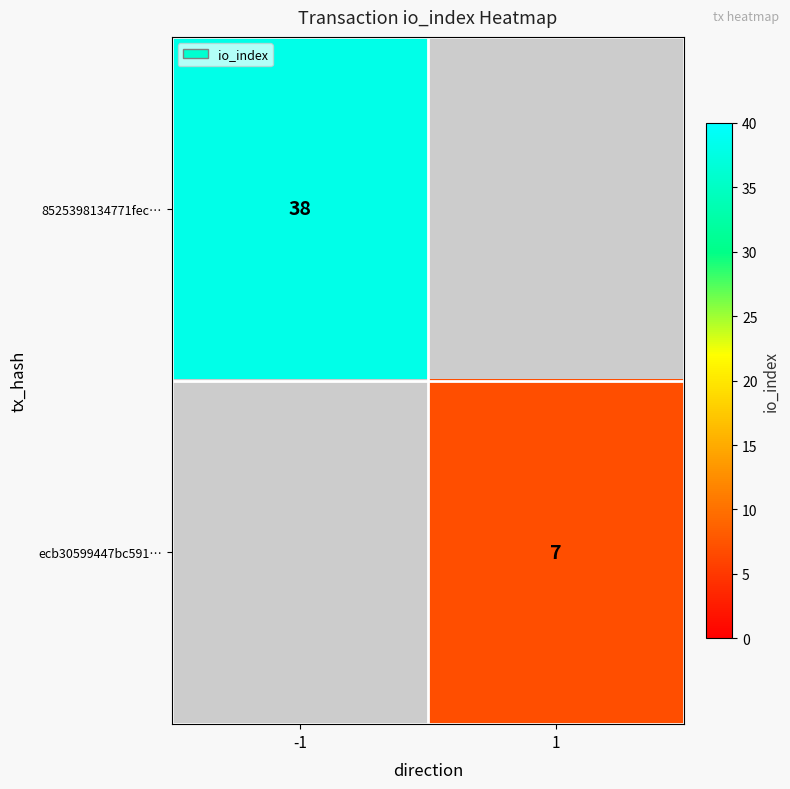

The 8525398134771fec… series shows 38 at -1. True or false?

True